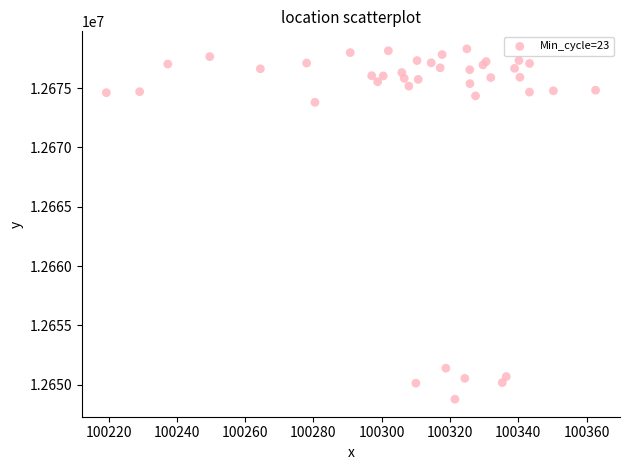

What Y value in the scatter plot is closest to 12663546?

12673798